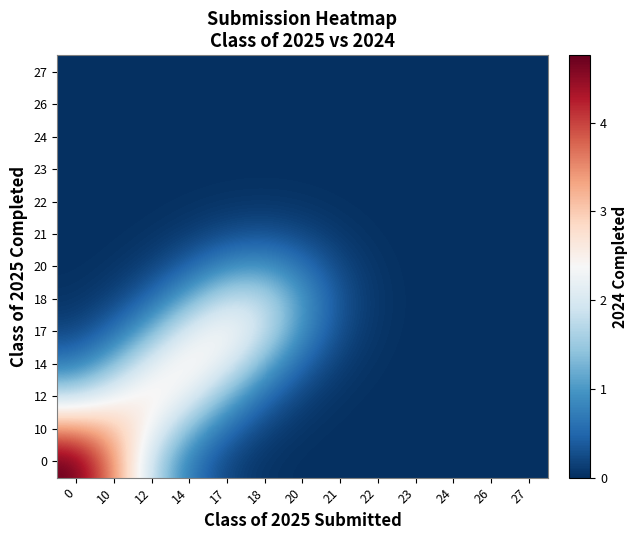

Reading left to right, extract all data points from this chart.

0: 0=4.8	10=3.5	12=1.8	14=0.7	17=0.2	18=0.0	20=0.0	21=0.0	22=0.0	23=0.0	24=0.0	26=0.0	27=0.0
10: 0=3.5	10=3.1	12=2.3	14=1.3	17=0.5	18=0.2	20=0.0	21=0.0	22=0.0	23=0.0	24=0.0	26=0.0	27=0.0
12: 0=1.8	10=2.3	12=2.6	14=2.2	17=1.3	18=0.5	20=0.2	21=0.0	22=0.0	23=0.0	24=0.0	26=0.0	27=0.0
14: 0=0.7	10=1.3	12=2.2	14=2.6	17=2.1	18=1.2	20=0.5	21=0.1	22=0.0	23=0.0	24=0.0	26=0.0	27=0.0
17: 0=0.2	10=0.5	12=1.3	14=2.1	17=2.5	18=1.9	20=0.9	21=0.3	22=0.0	23=0.0	24=0.0	26=0.0	27=0.0
18: 0=0.0	10=0.2	12=0.5	14=1.2	17=1.9	18=1.8	20=1.0	21=0.3	22=0.1	23=0.0	24=0.0	26=0.0	27=0.0
20: 0=0.0	10=0.0	12=0.2	14=0.5	17=0.9	18=1.0	20=0.6	21=0.2	22=0.0	23=0.0	24=0.0	26=0.0	27=0.0
21: 0=0.0	10=0.0	12=0.0	14=0.1	17=0.3	18=0.3	20=0.2	21=0.1	22=0.0	23=0.0	24=0.0	26=0.0	27=0.0
22: 0=0.0	10=0.0	12=0.0	14=0.0	17=0.0	18=0.1	20=0.0	21=0.0	22=0.0	23=0.0	24=0.0	26=0.0	27=0.0
23: 0=0.0	10=0.0	12=0.0	14=0.0	17=0.0	18=0.0	20=0.0	21=0.0	22=0.0	23=0.0	24=0.0	26=0.0	27=0.0
24: 0=0.0	10=0.0	12=0.0	14=0.0	17=0.0	18=0.0	20=0.0	21=0.0	22=0.0	23=0.0	24=0.0	26=0.0	27=0.0
26: 0=0.0	10=0.0	12=0.0	14=0.0	17=0.0	18=0.0	20=0.0	21=0.0	22=0.0	23=0.0	24=0.0	26=0.0	27=0.0
27: 0=0.0	10=0.0	12=0.0	14=0.0	17=0.0	18=0.0	20=0.0	21=0.0	22=0.0	23=0.0	24=0.0	26=0.0	27=0.0